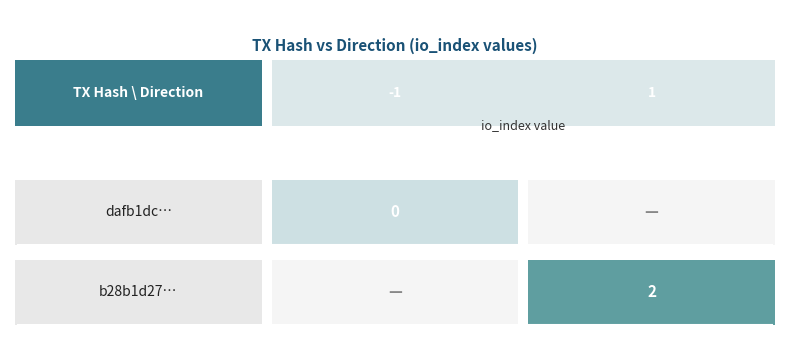

Is the value of b28b1d278ab07929bef2d557a7d9e8fdefc6702 at io_index greater than the value of dafb1dc289f4ed8e3603aa20397712acd4c1085 at direction?

Yes